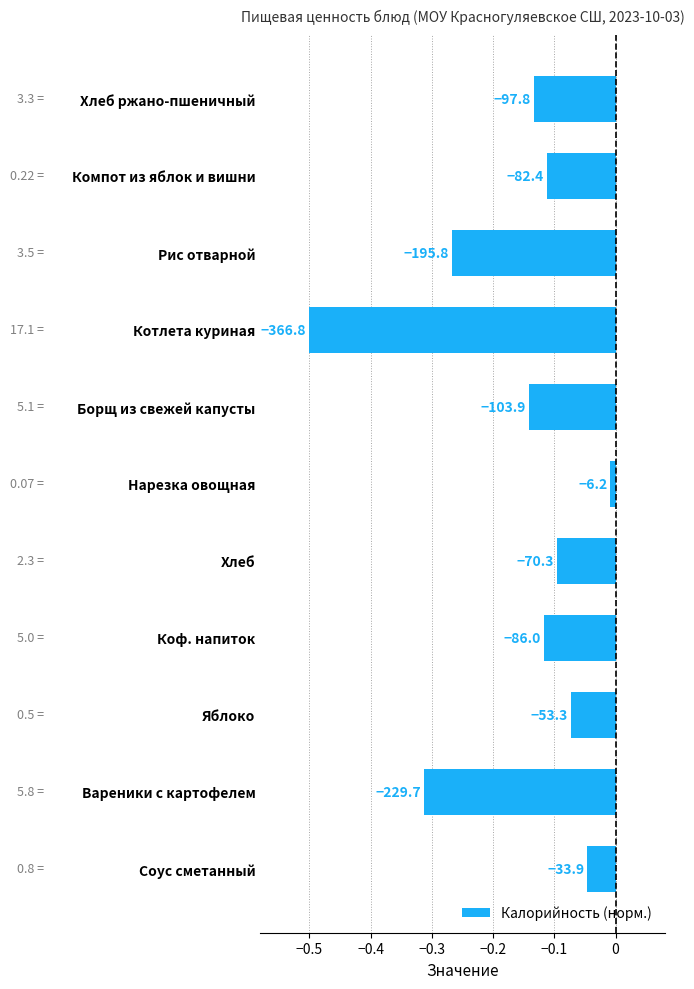

What is the difference between the maximum and minimum values?

0.5